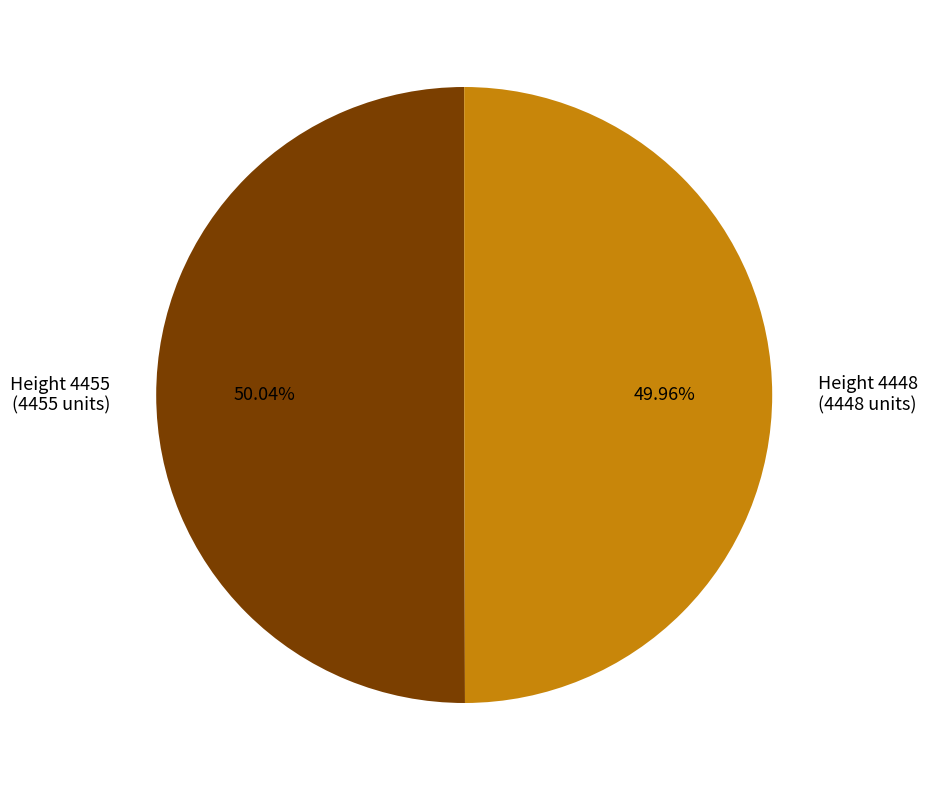

Is there any slice that represents more than half of the pie?

Yes